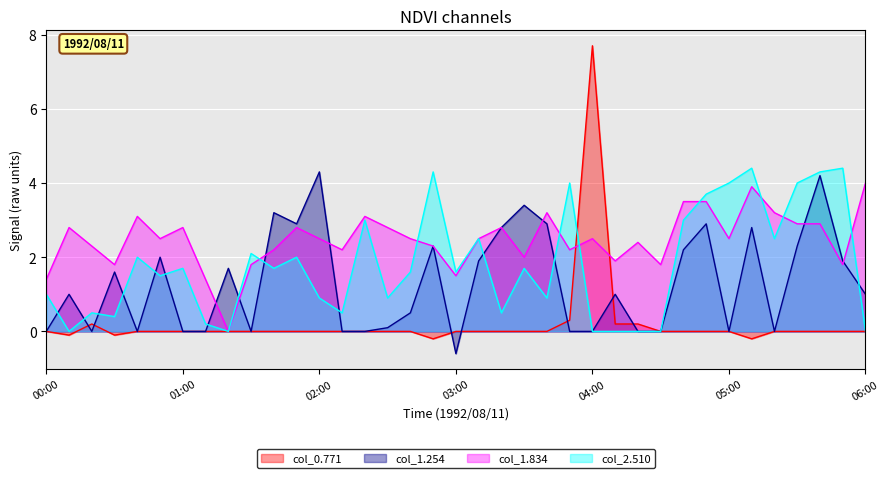

Which series changed the most between 02:40 and 04:50?

1.254